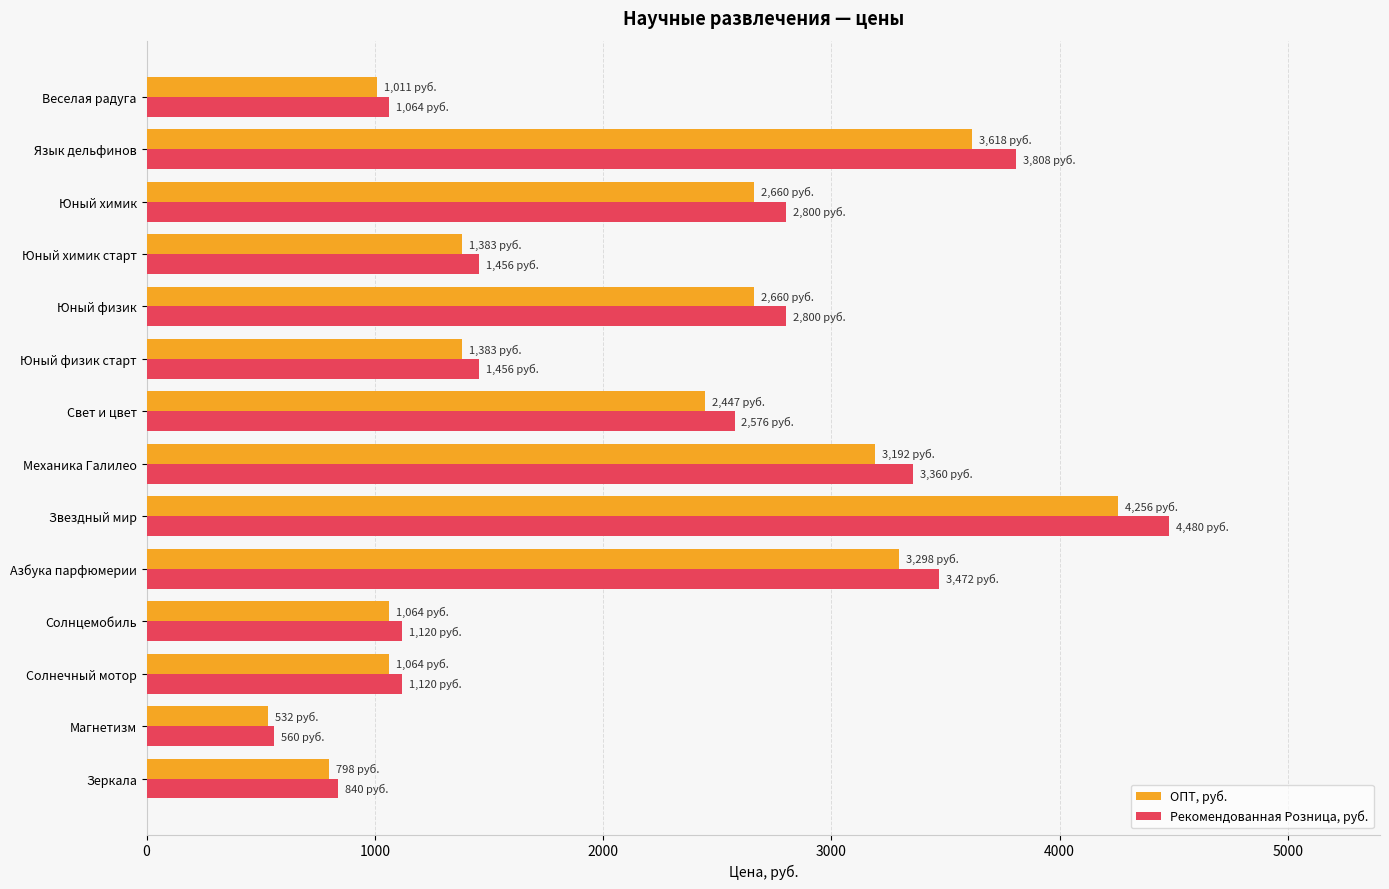

Which category has the lowest value in the ОПТ, руб. series?

Магнетизм